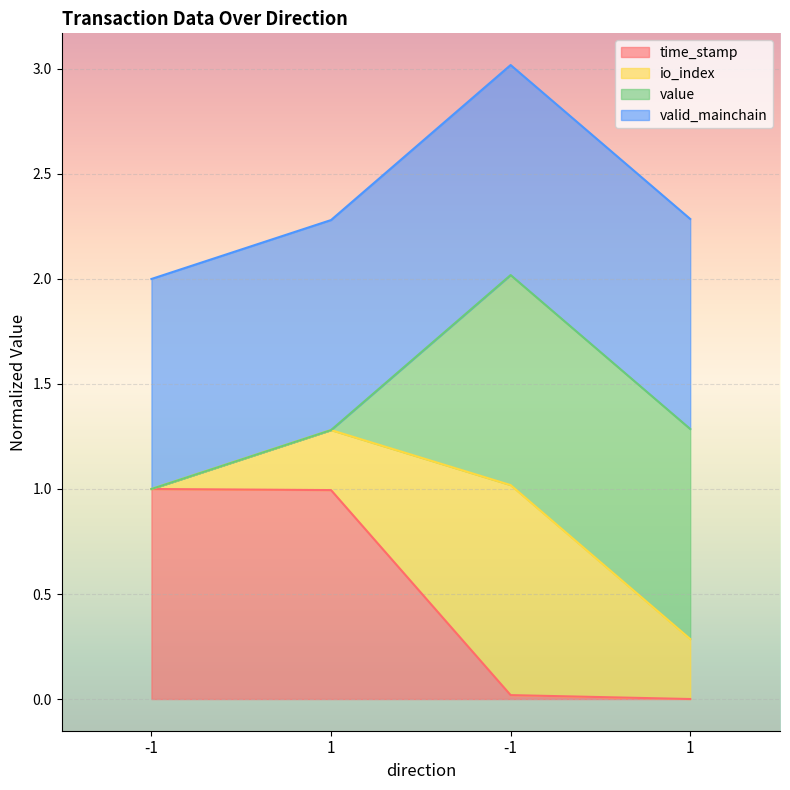

At which label does time_stamp reach its peak?

-1